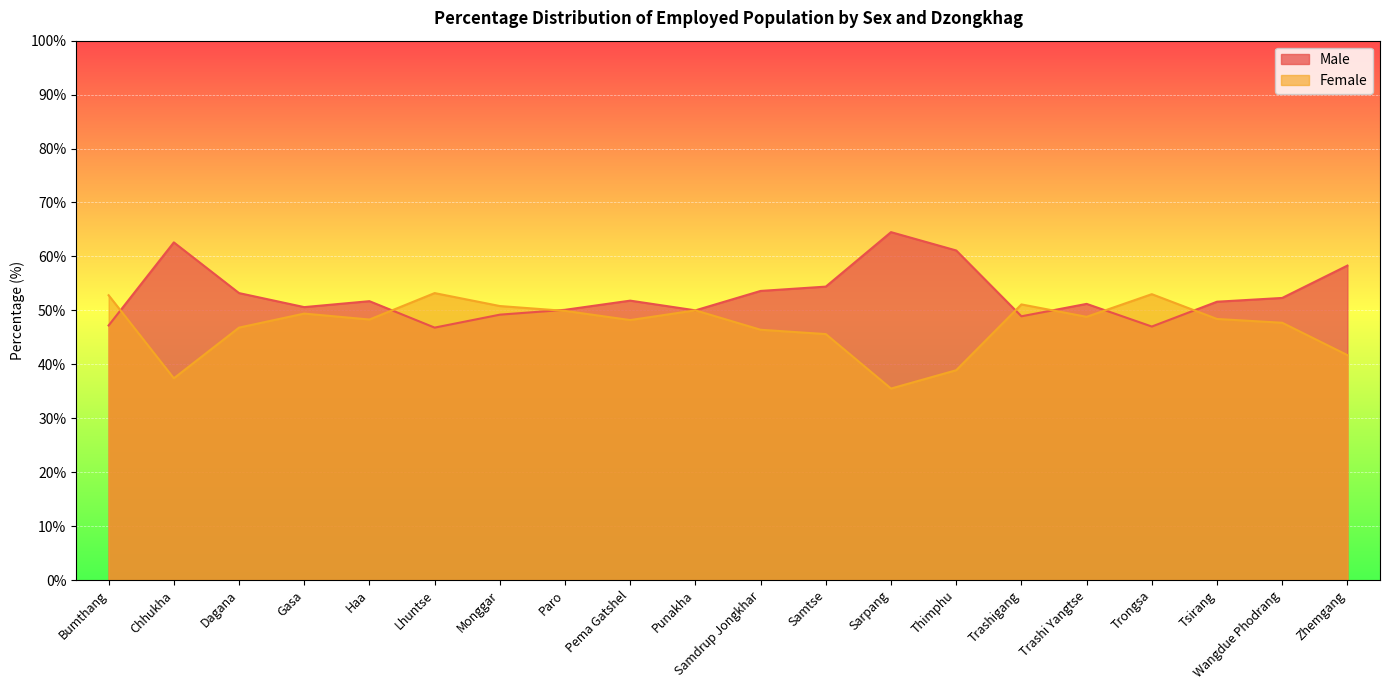

At which category does Female reach its first local valley?

Chhukha